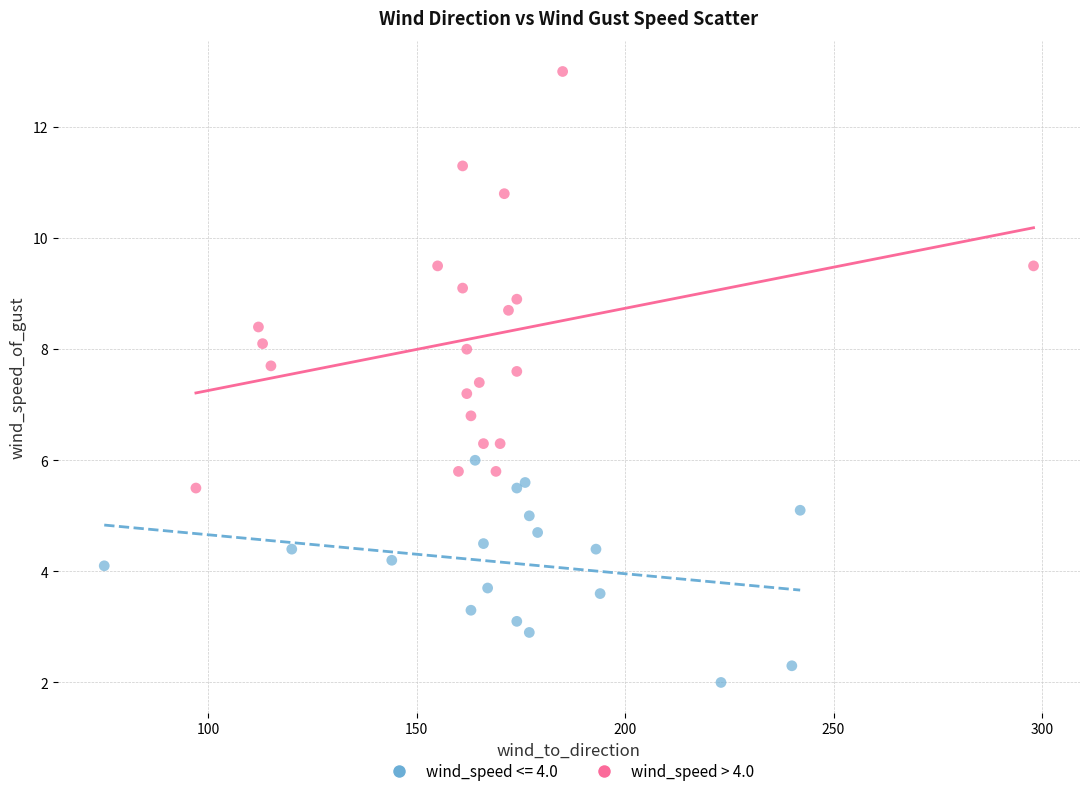

Which series has the largest Y range (max minus min)?

wind_speed > 4.0